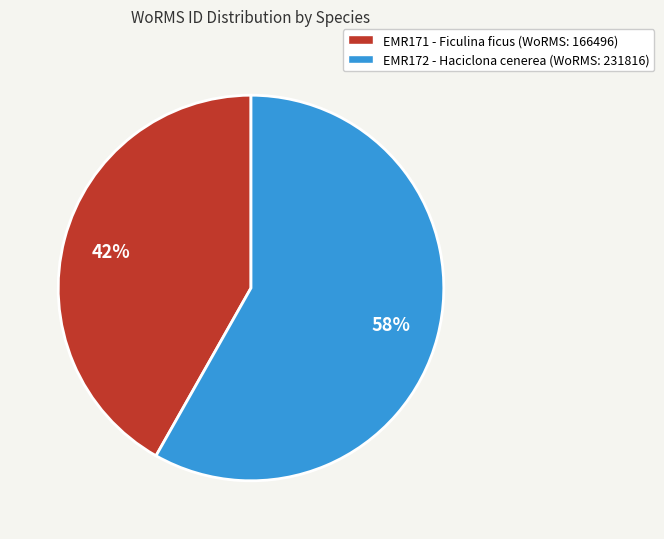

To the nearest percent, what percentage of the pie is EMR172 - Haciclona cenerea (WoRMS: 231816)?

58%